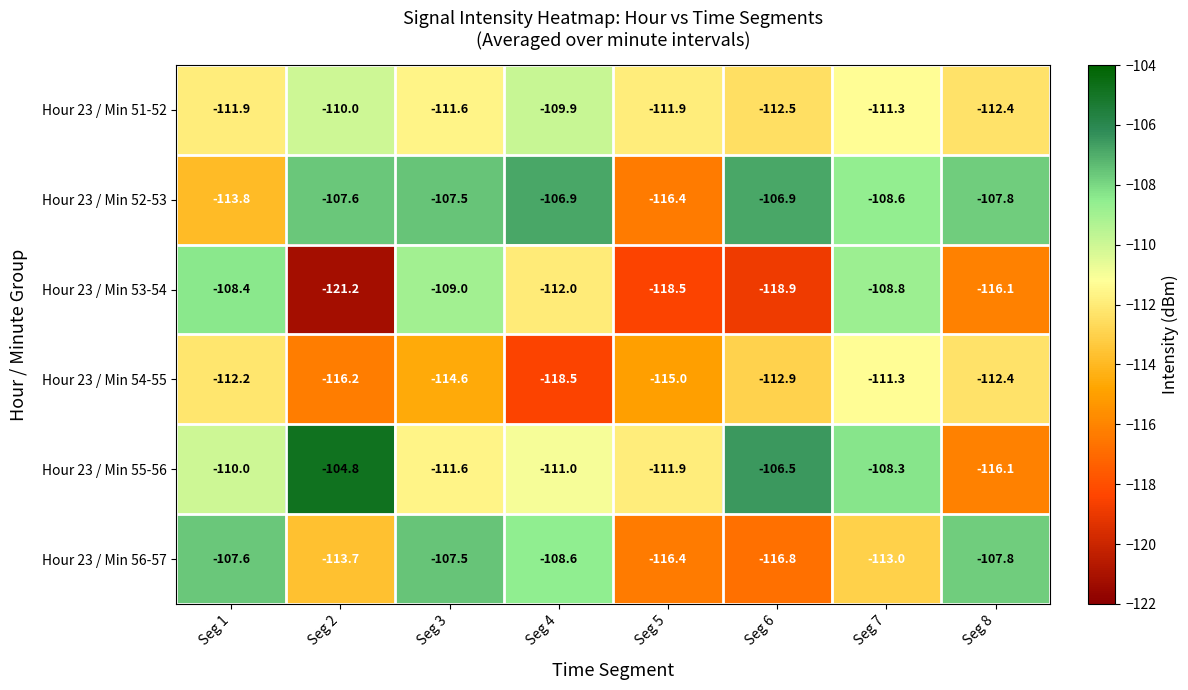

What is the minimum value for Hour 23 / Min 54-55?

-118.5